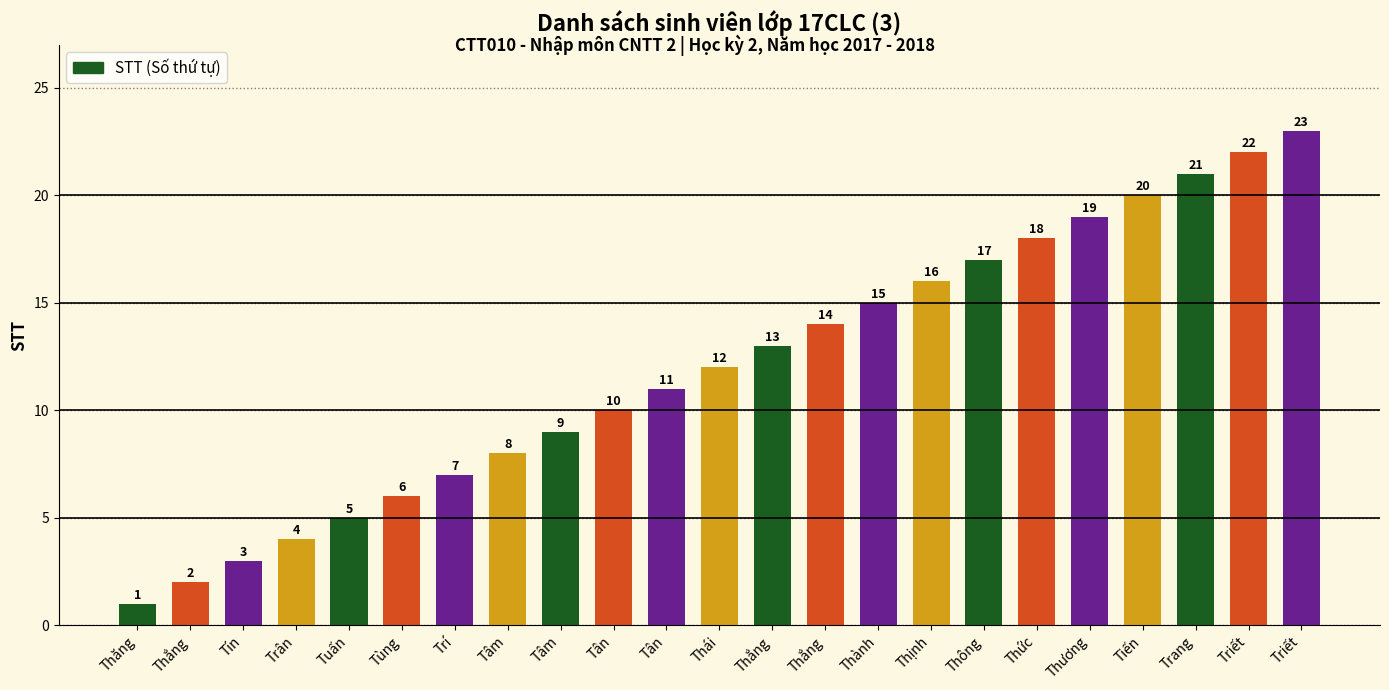

What is the sum of all values?

276